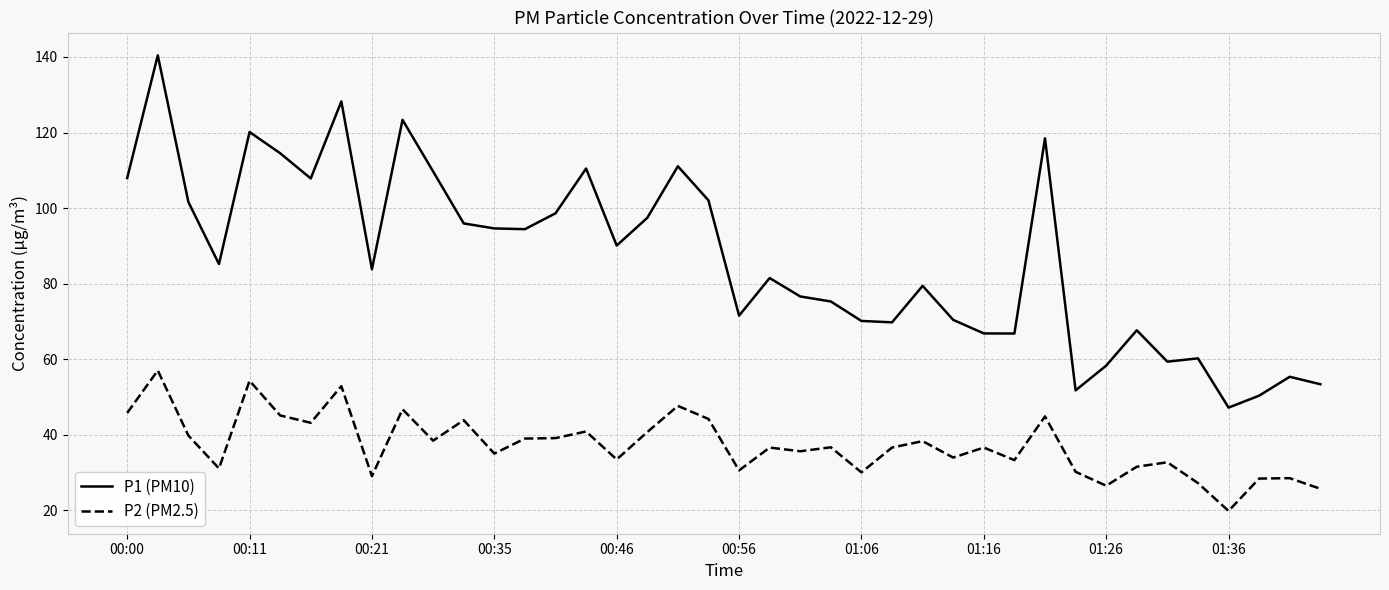

What is the highest value of the P1 (PM10) series?

140.4